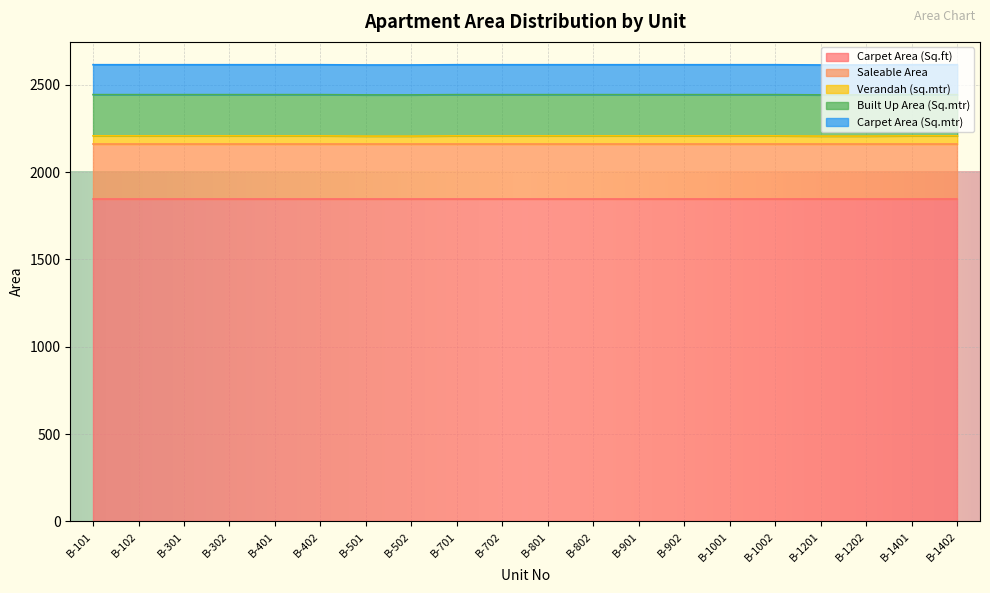

Rank the series by their maximum value, from lowest to highest.

Verandah (sq.mtr), Carpet Area (Sq.mtr), Built Up Area (Sq.mtr), Saleable Area, Carpet Area (Sq.ft)